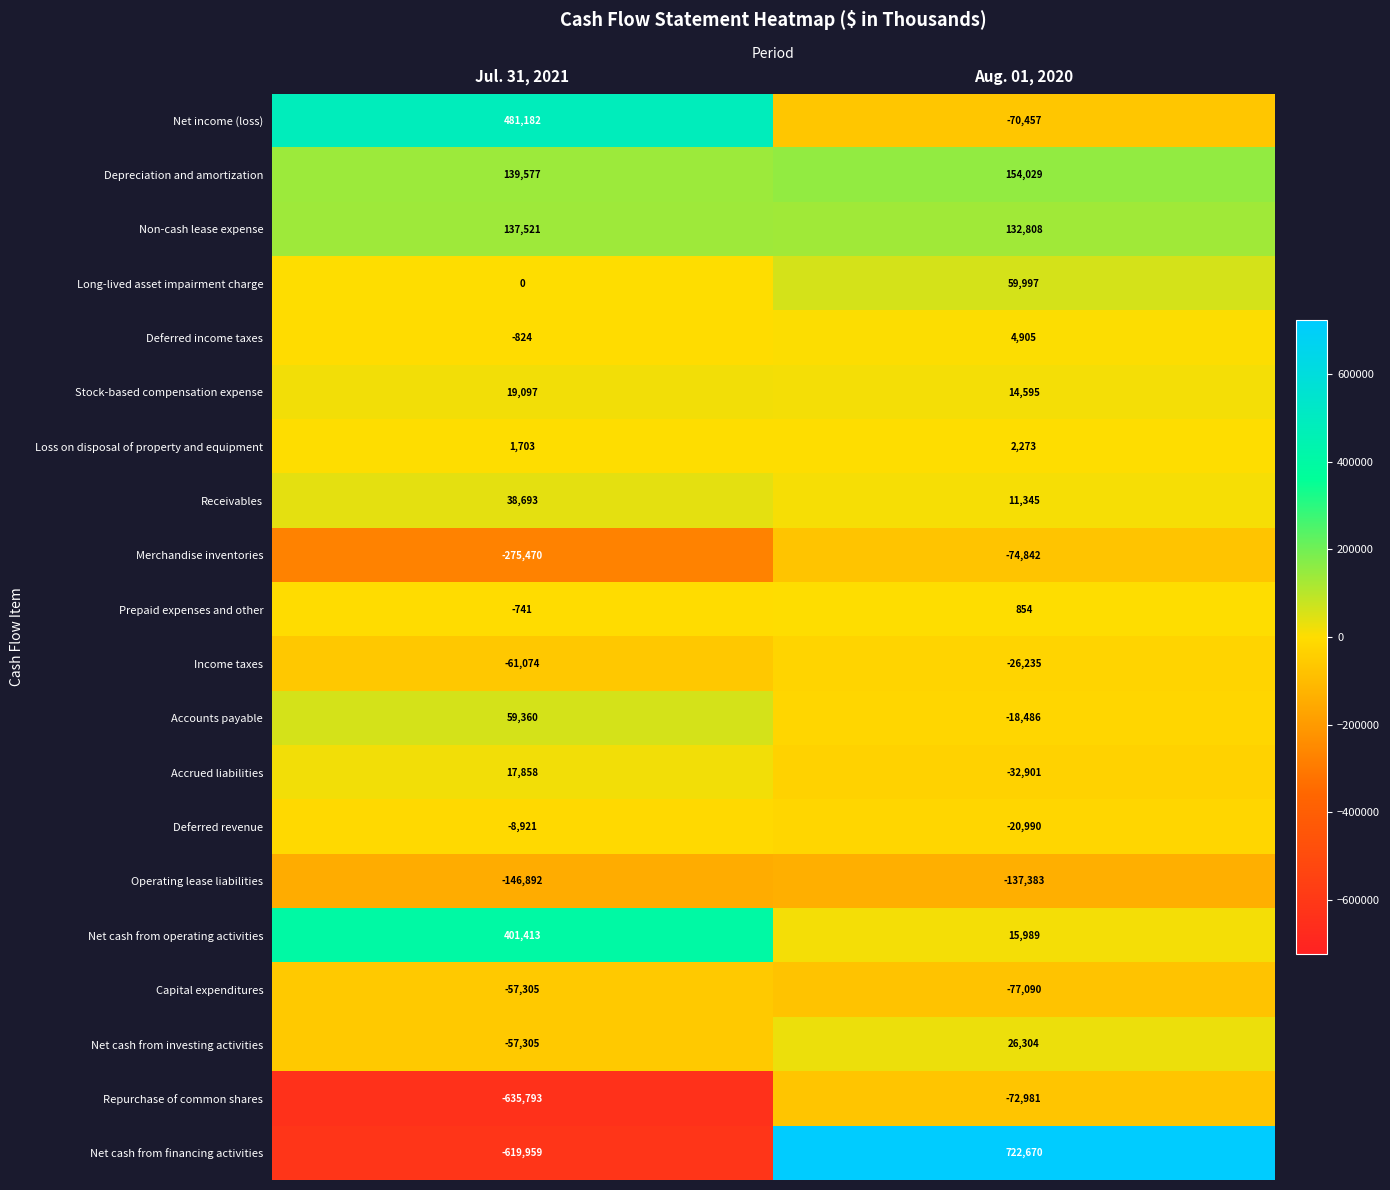

How many series are shown in this chart?

20